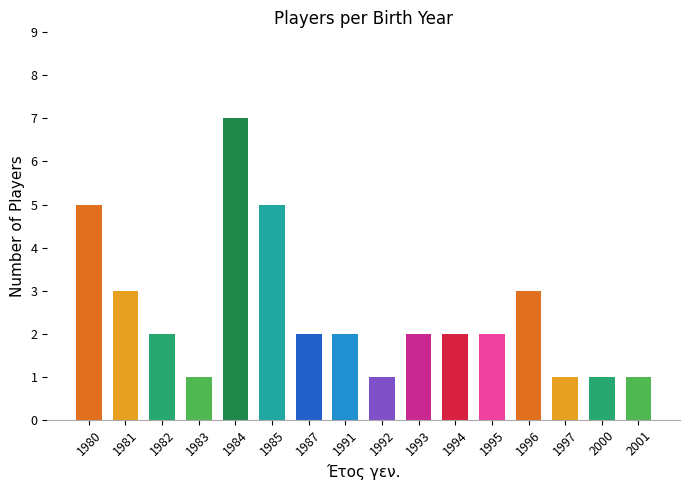

Approximately how many times larger is the value at 1987 compared to 1995?

1.0